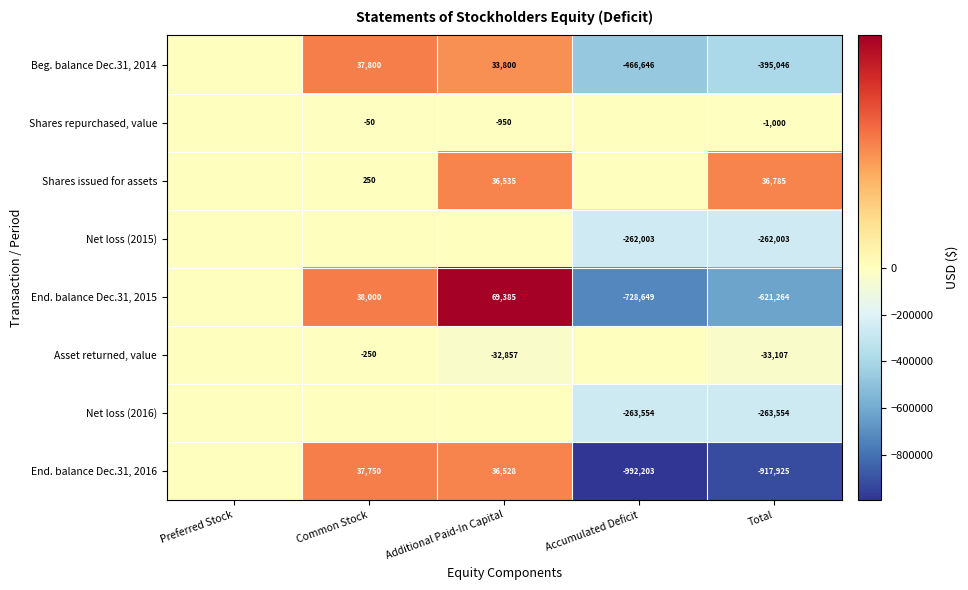

The End. balance Dec.31, 2016 series shows 56462 at Common Stock. True or false?

False